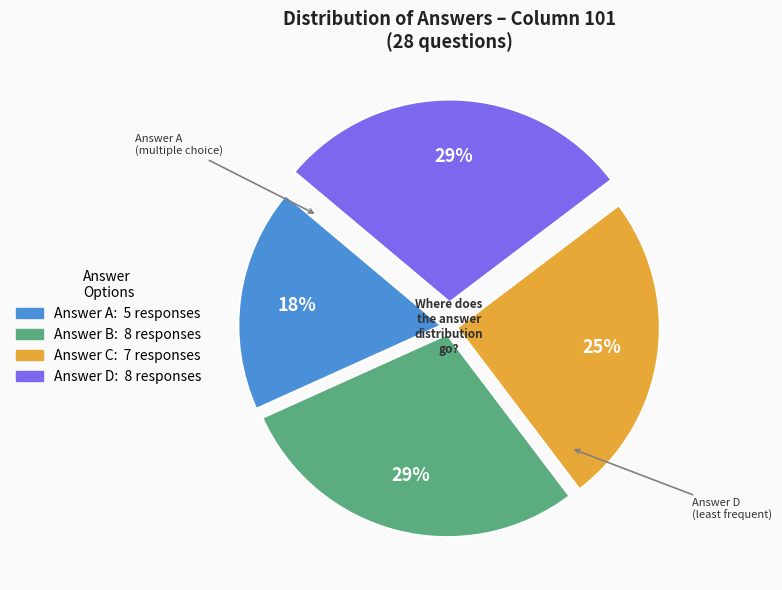

Does any single category account for the majority?

No